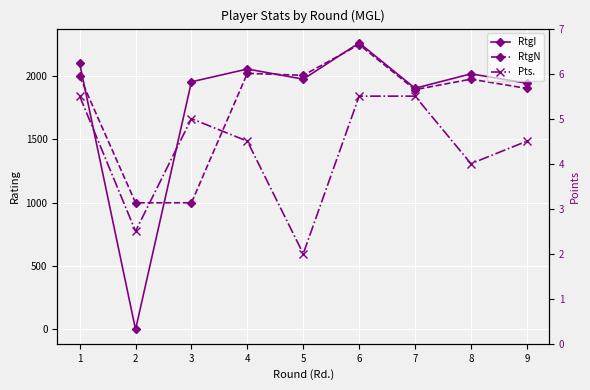

Which series has the largest total across all categories?

RtgI